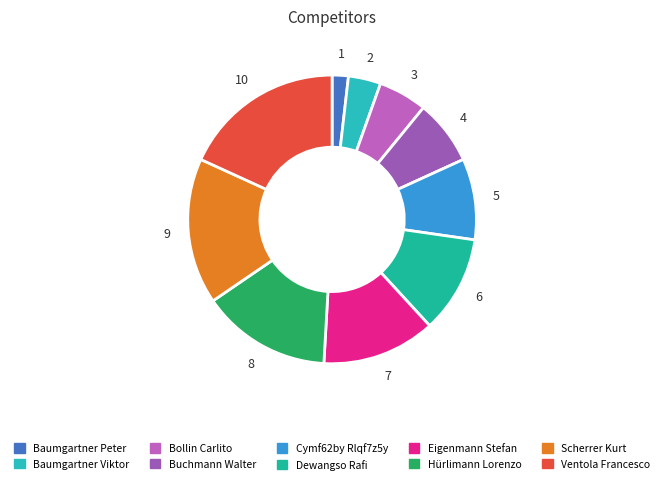

How many slices are in this pie chart?

10